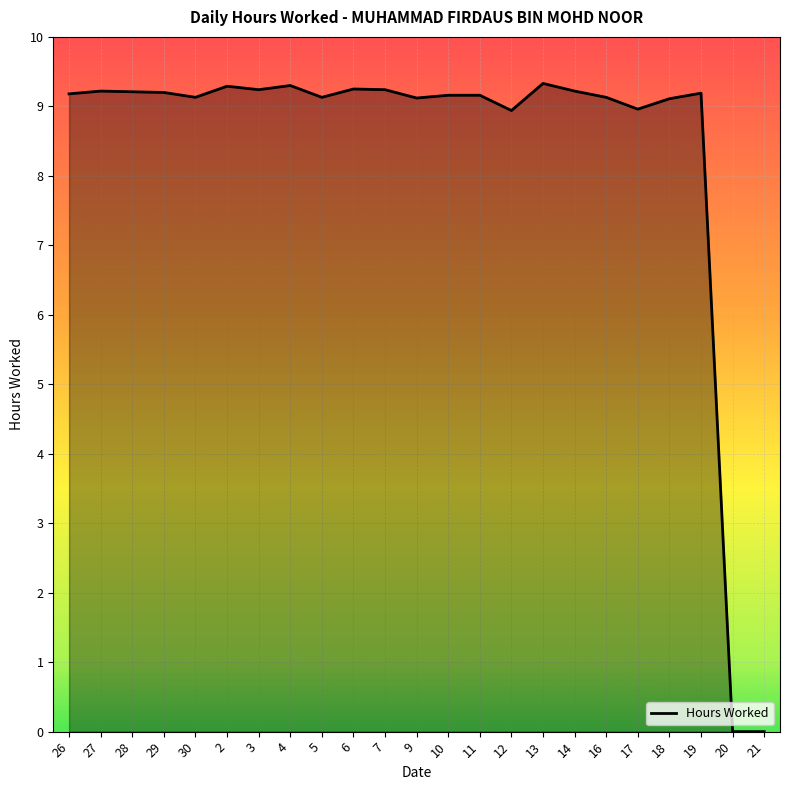

What position from the left is 29?

4